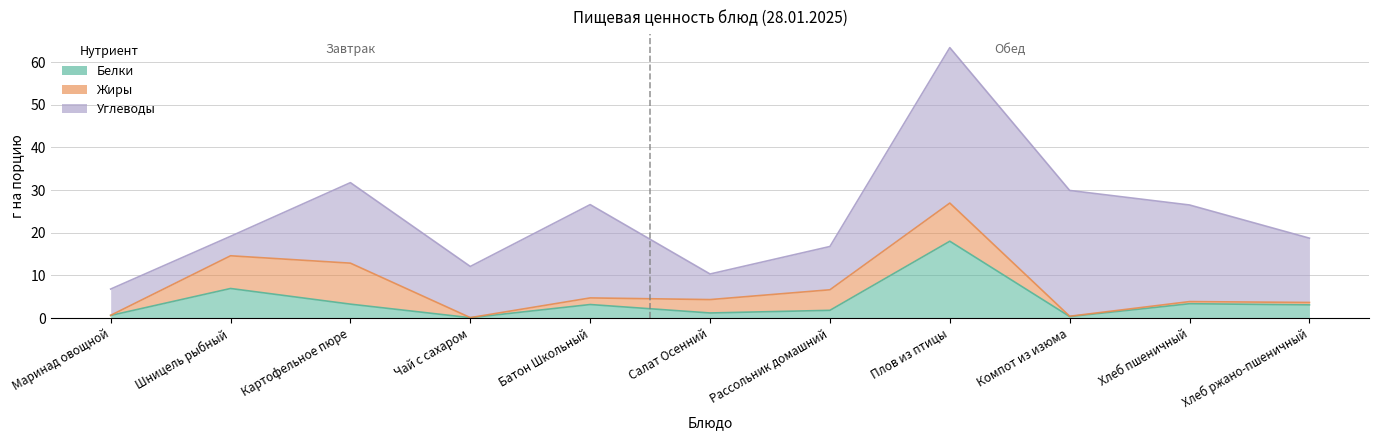

The value of Углеводы at Хлеб ржано-пшеничный is 15.1. True or false?

True